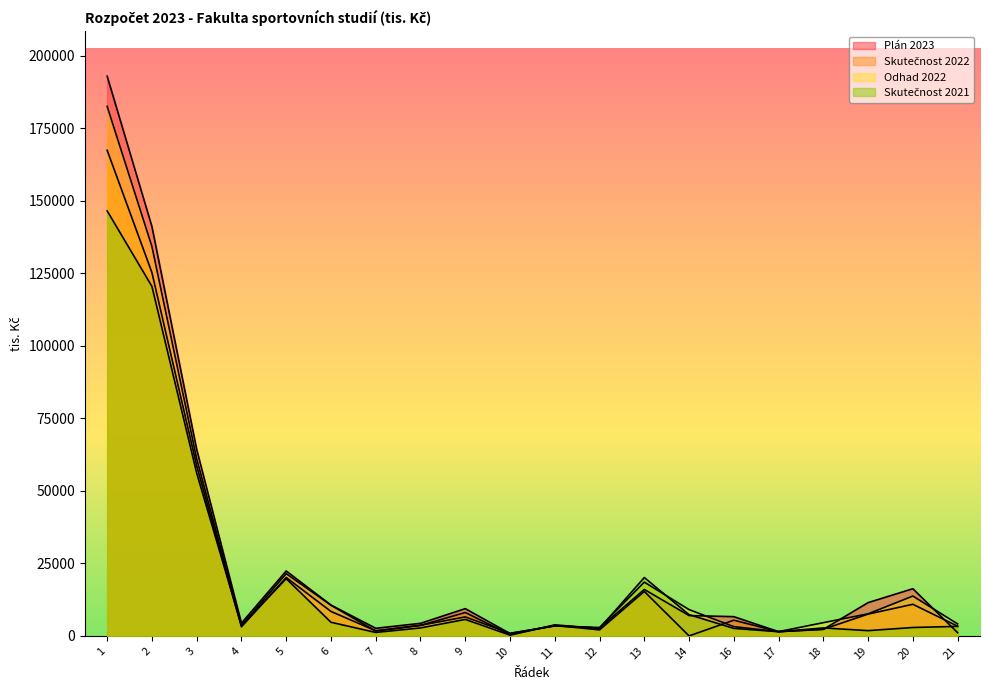

True or false: Skutečnost 2021 has a value of 10164.7 at 14.

False